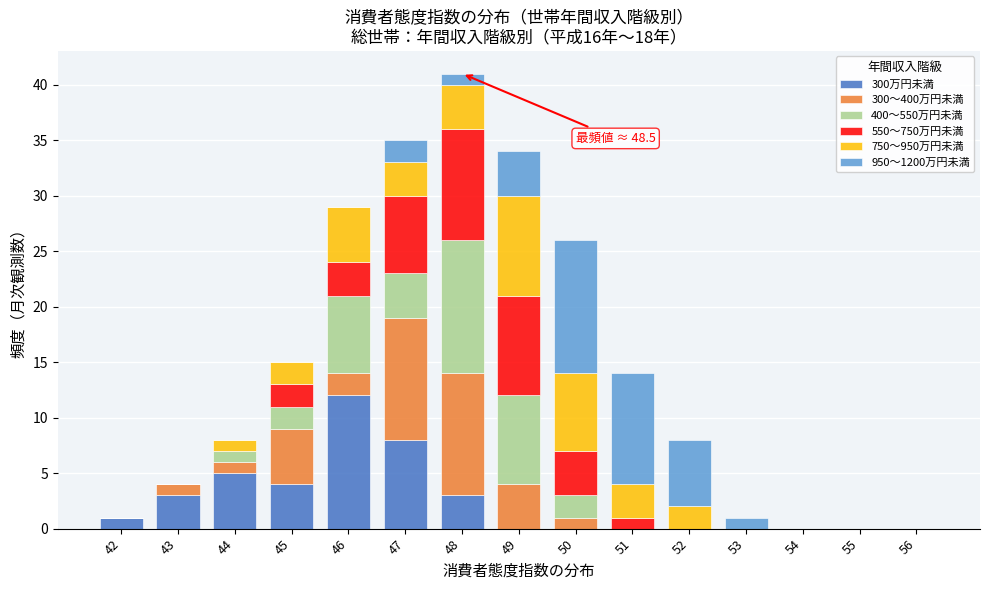

What is the sum of all 300万円未満 values?

36